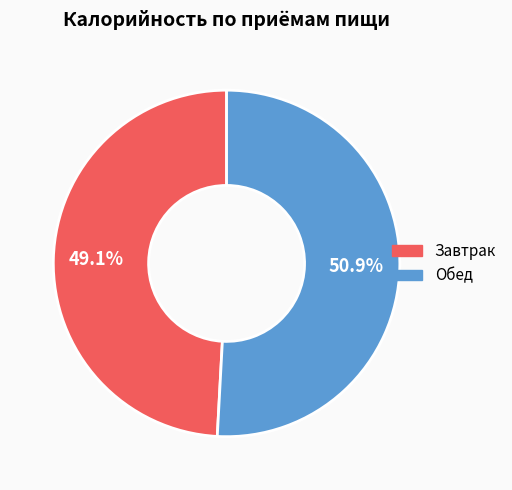

To the nearest percent, what is the difference between the Обед and Завтрак slice percentages?

2%